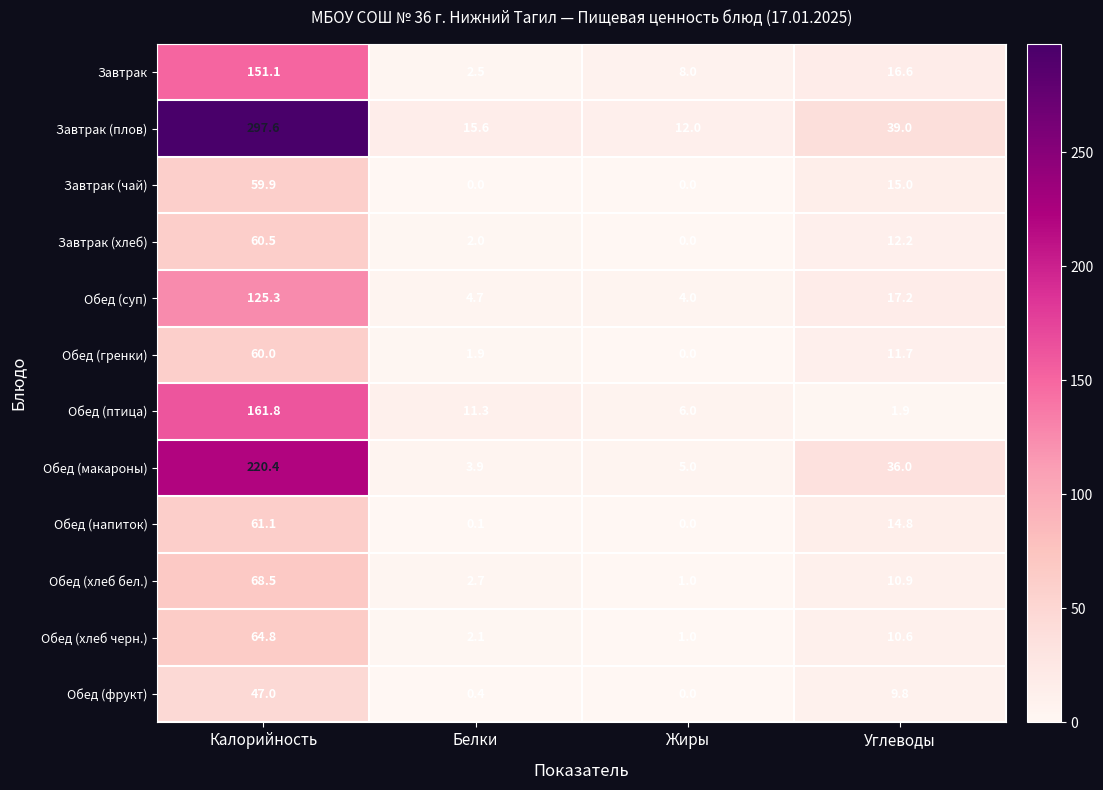

How many data points does each series have?

4